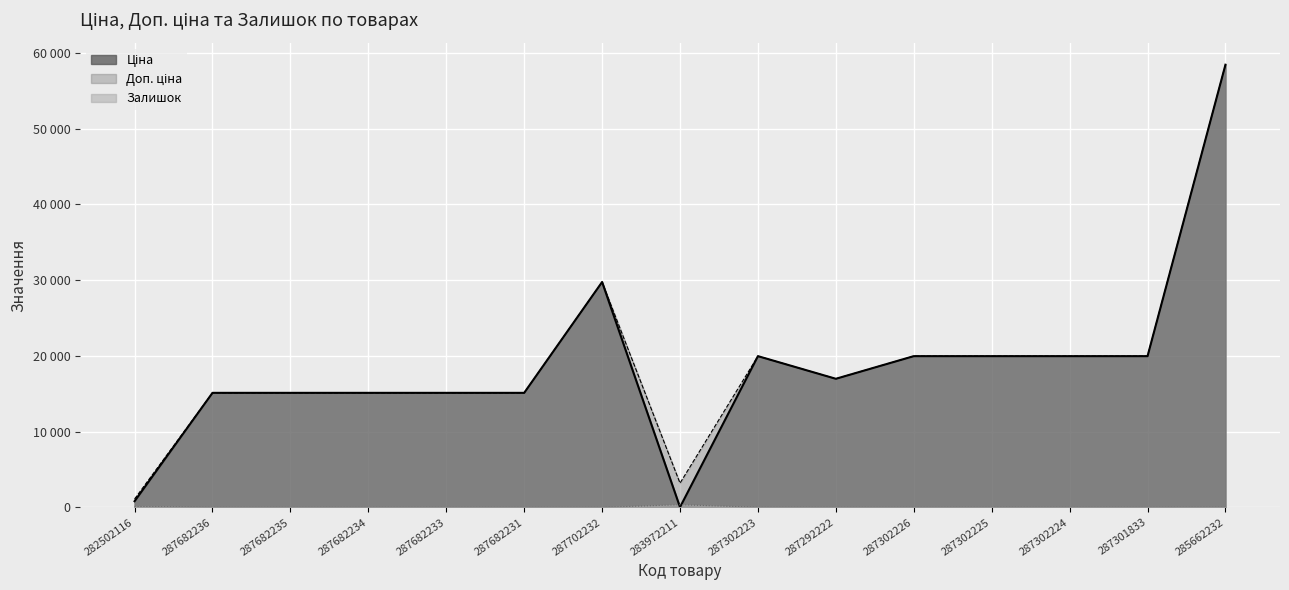

Reading right to left, transcribe all the data shown in this chart.

Ціна: 285662232=58426.5	287301833=19964.2	287302224=19964.2	287302225=19964.2	287302226=19964.2	287292222=16976.3	287302223=19964.2	283972211=32.0	287702232=29747.2	287682231=15120.0	287682233=15120.0	287682234=15120.0	287682235=15120.0	287682236=15120.0	282502116=818.5
Доп. ціна: 285662232=58426.5	287301833=19964.2	287302224=19964.2	287302225=19964.2	287302226=19964.2	287292222=16976.3	287302223=19964.2	283972211=3205.0	287702232=29747.2	287682231=15120.0	287682233=15120.0	287682234=15120.0	287682235=15120.0	287682236=15120.0	282502116=1109.2
Залишок: 285662232=14.0	287301833=0.0	287302224=3.0	287302225=5.0	287302226=0.0	287292222=4.0	287302223=7.0	283972211=360.0	287702232=0.0	287682231=0.0	287682233=0.0	287682234=0.0	287682235=0.0	287682236=0.0	282502116=125.0